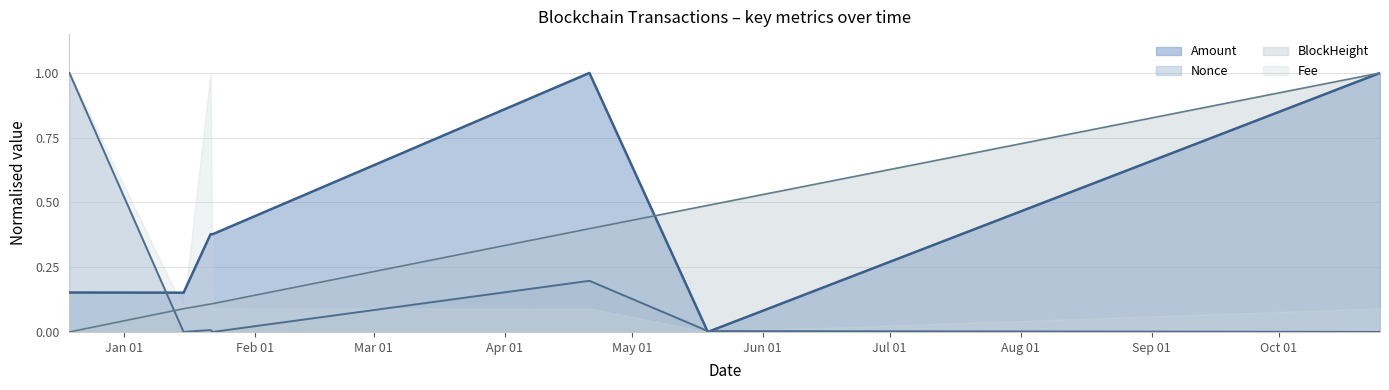

Does the chart display data point markers on the line(s)?

No